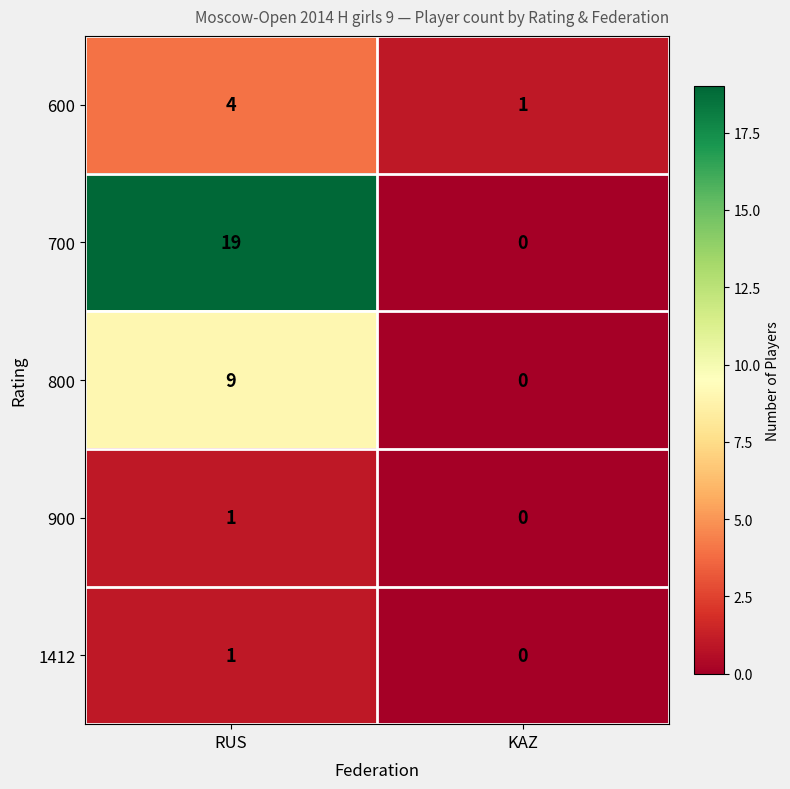

At how many categories does at least one series exceed 8?

1